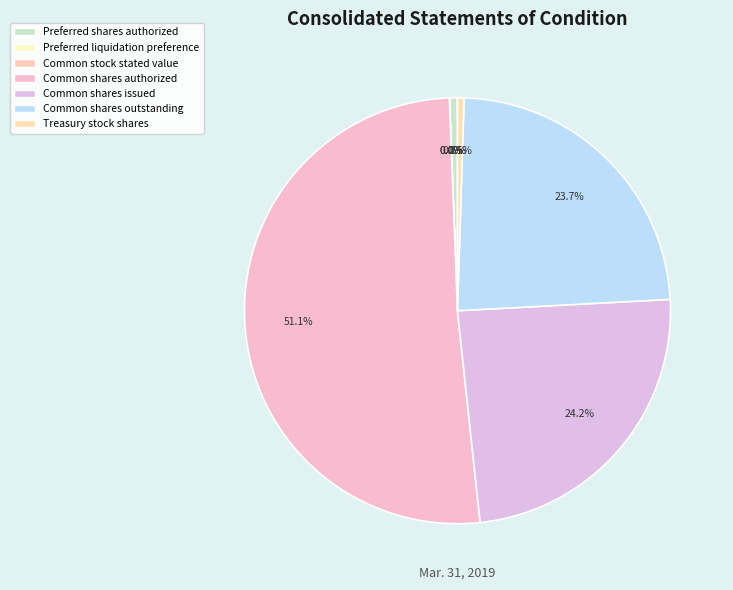

Count the number of slices in the pie.

7